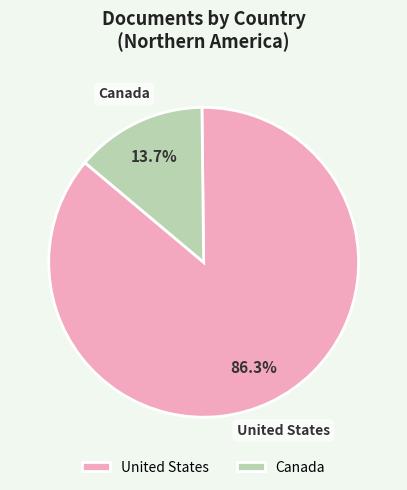

Approximately how many times larger is the value at United States compared to Canada?

6.3